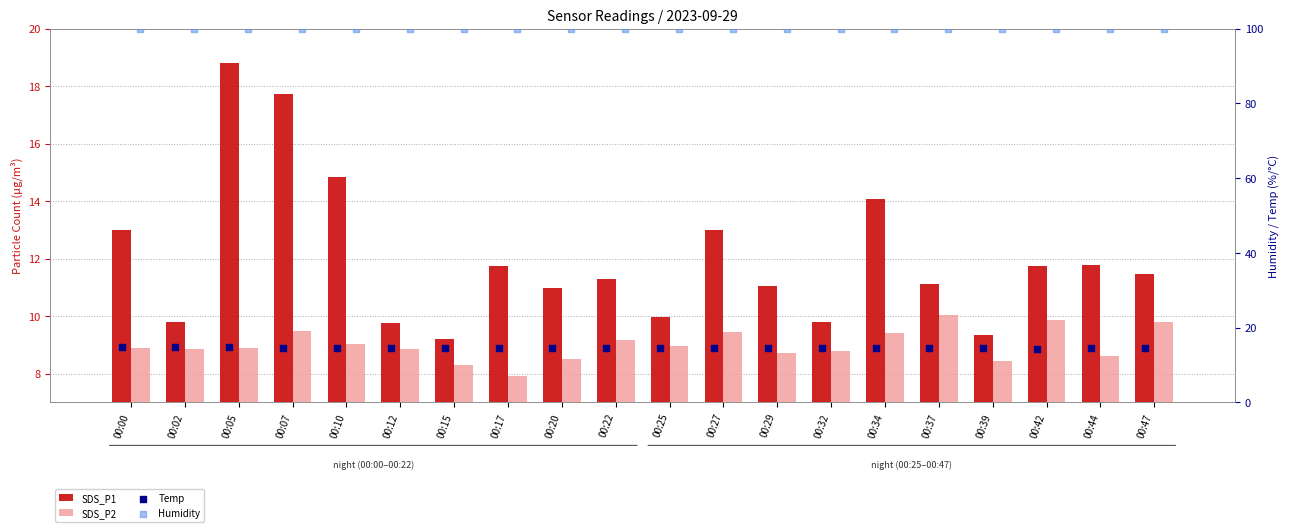

Which series reaches the minimum Y coordinate?

SDS_P2